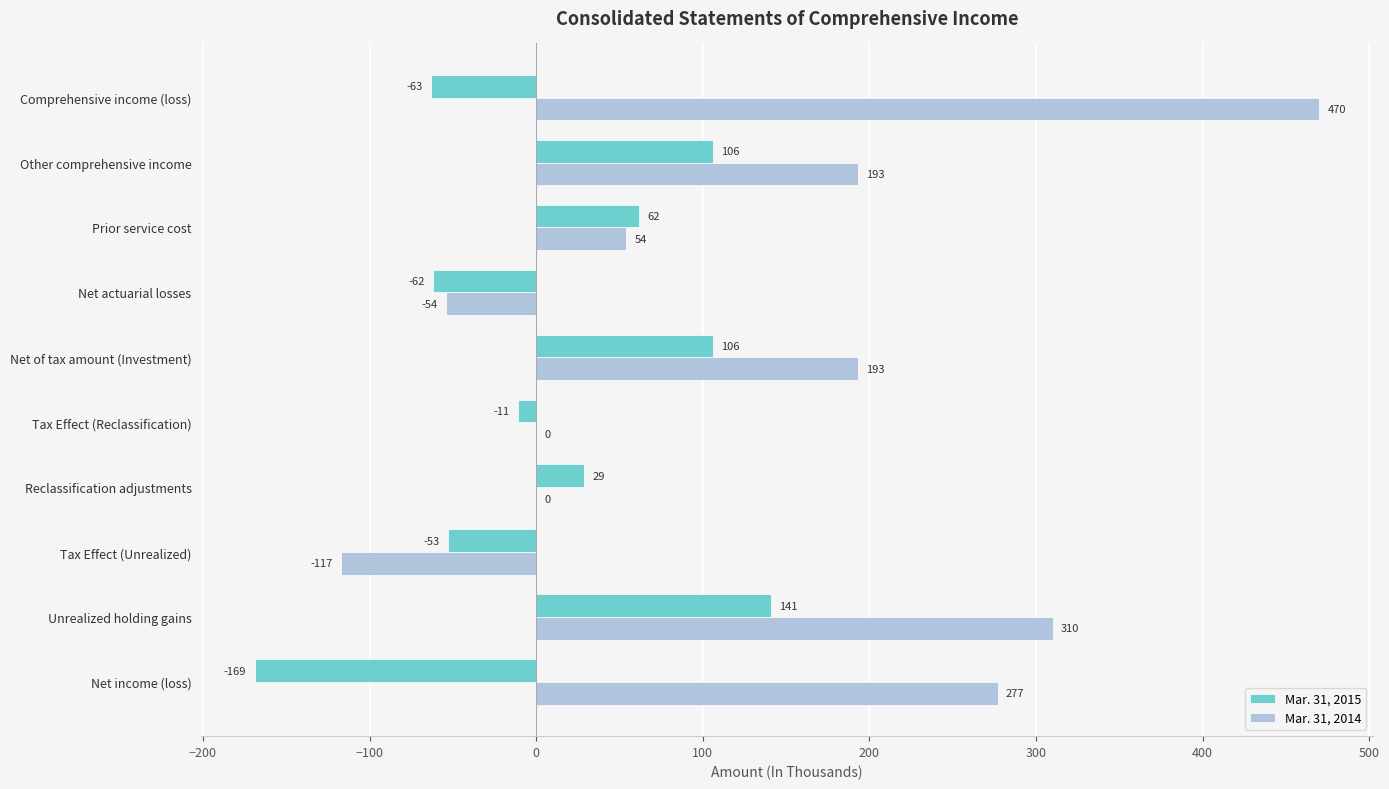

What is the maximum value for Mar. 31, 2015?

141